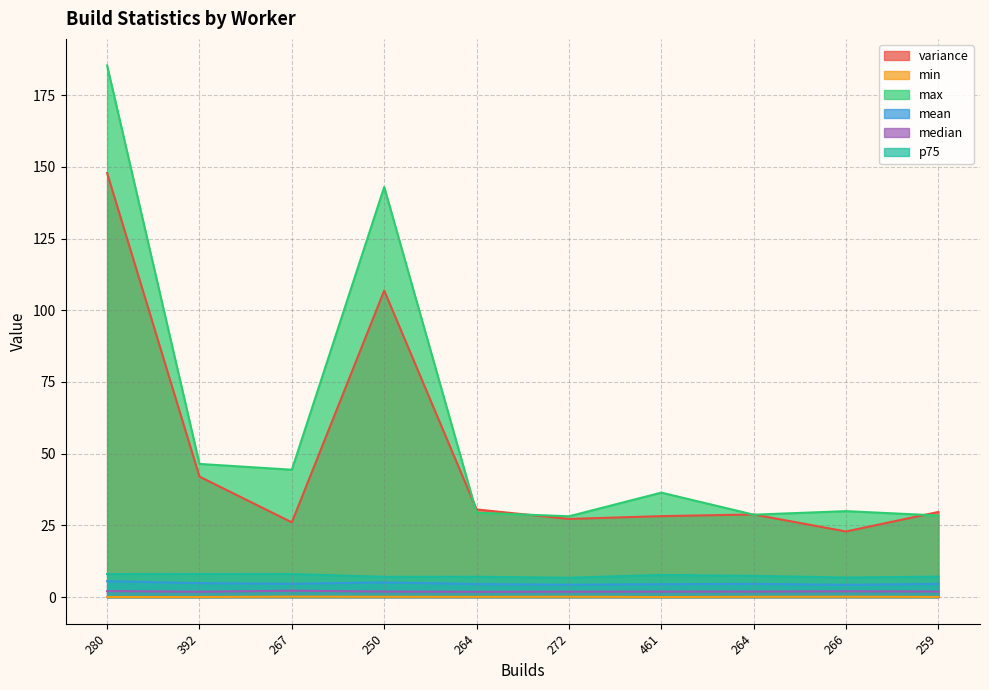

True or false: mean and min intersect in this chart.

False